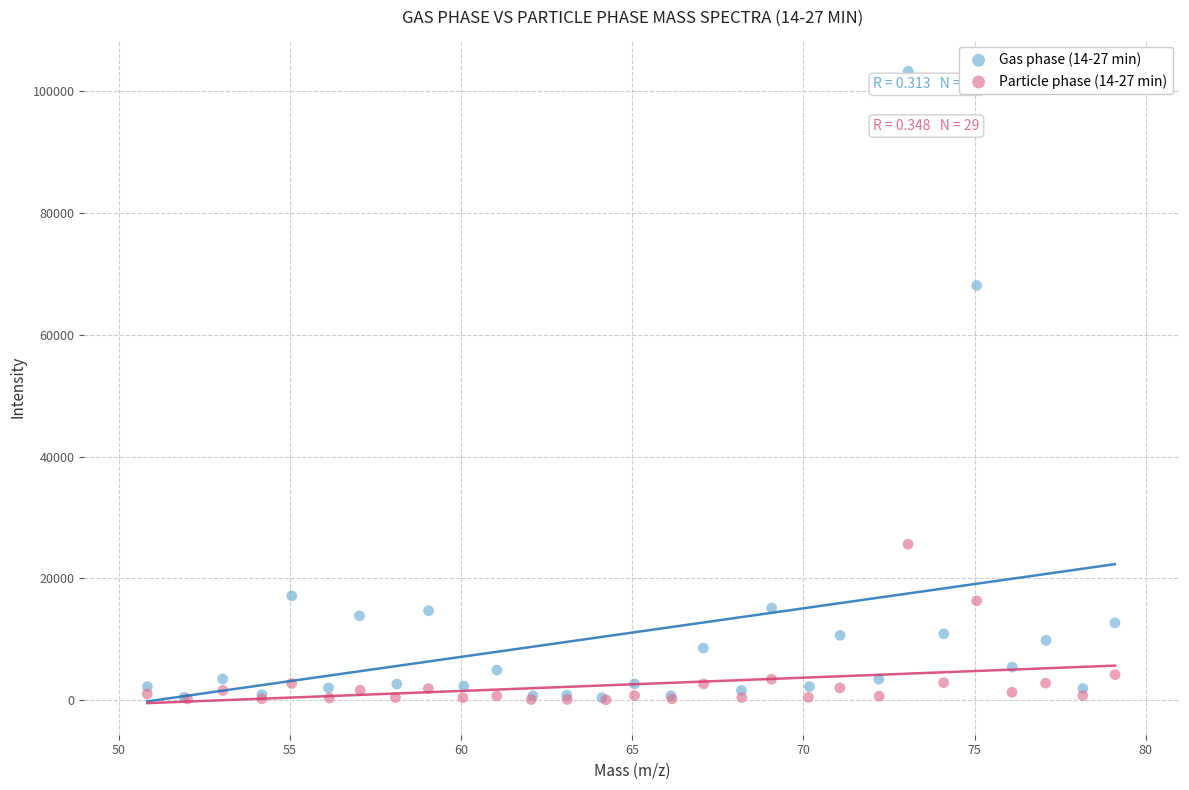

Which series has the widest spread of Y values?

Gas phase (14-27 min)